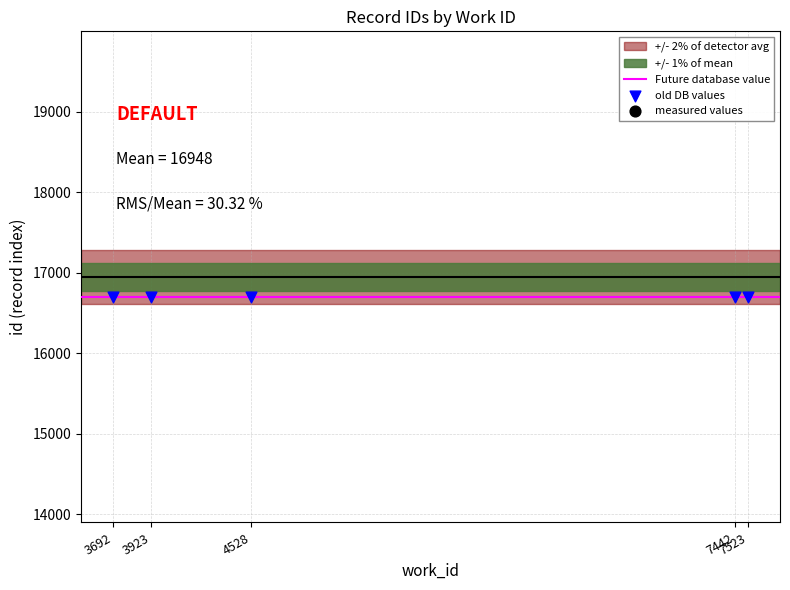

What is the ratio of the value at 3923 to the value at 7442?

1.0